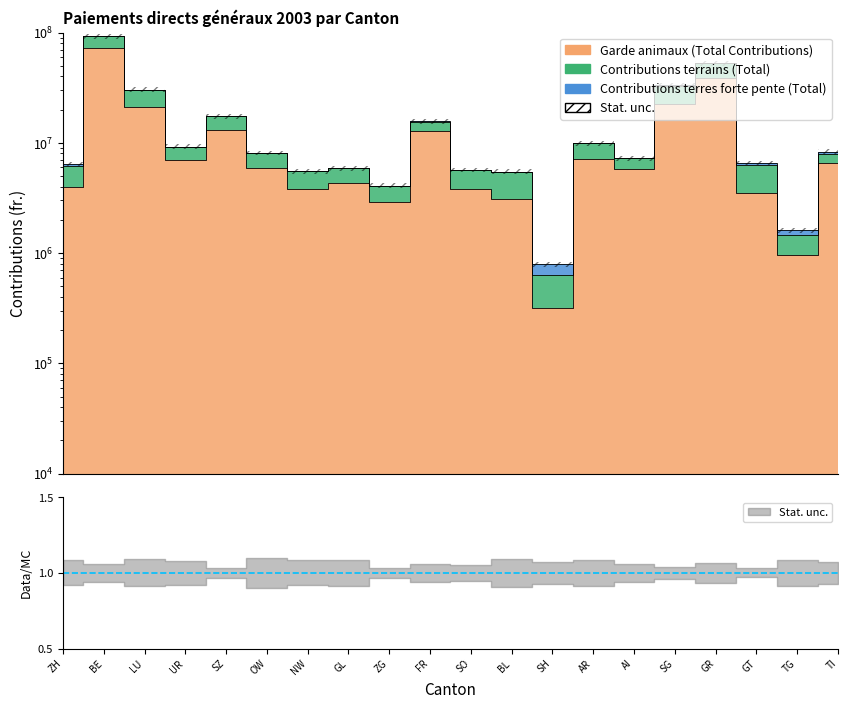

True or false: Garde animaux (Total Contributions) and Contributions terrains (Total) intersect in this chart.

False